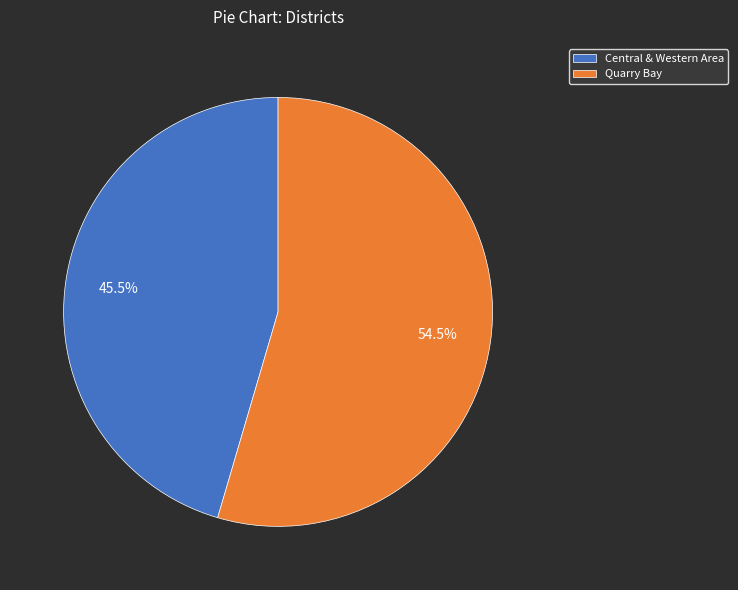

Rank the categories by value from highest to lowest.

Quarry Bay, Central & Western Area